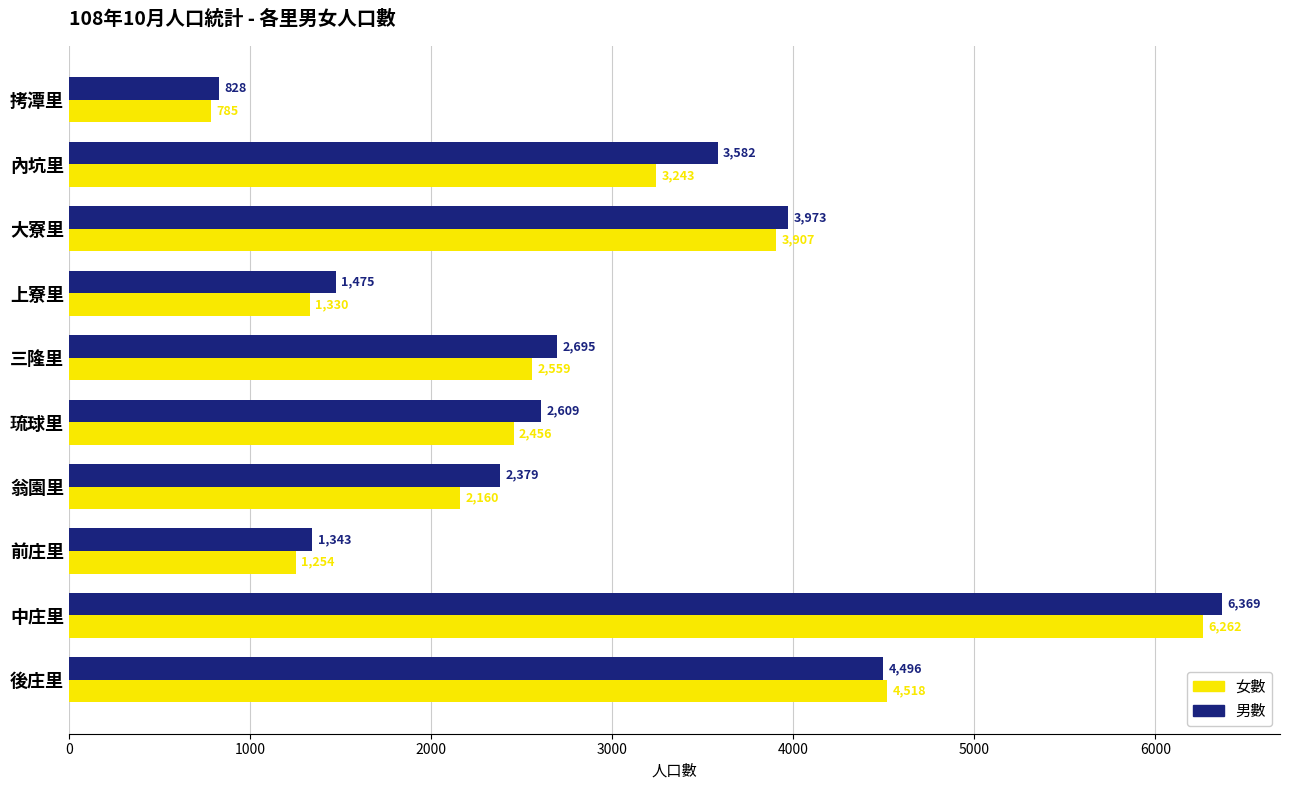

List the series in order of their overall mean, lowest first.

女數, 男數